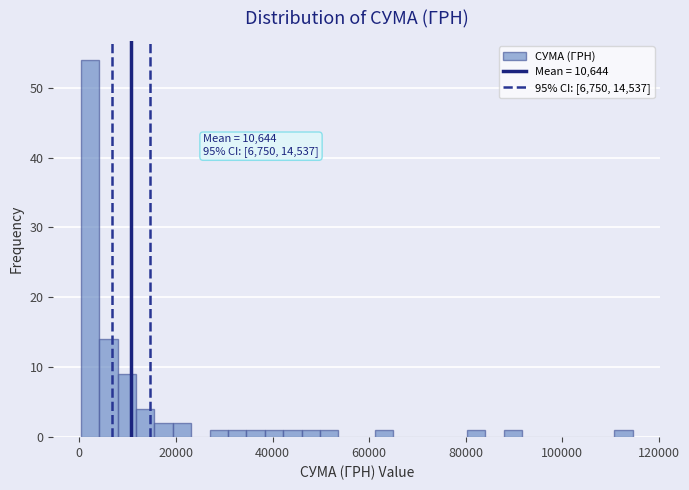

Around what value on the x-axis is the tallest bar? Give the approximate position of its centre, as read against the axis.

2000